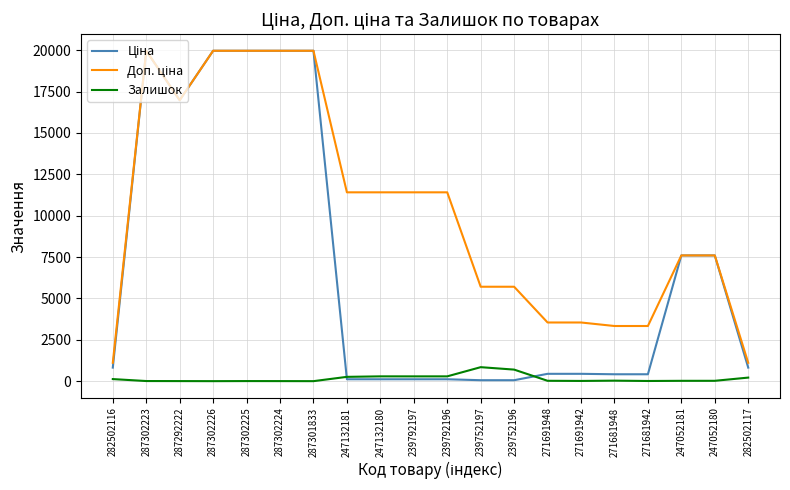

What is the greatest value displayed?

19964.2